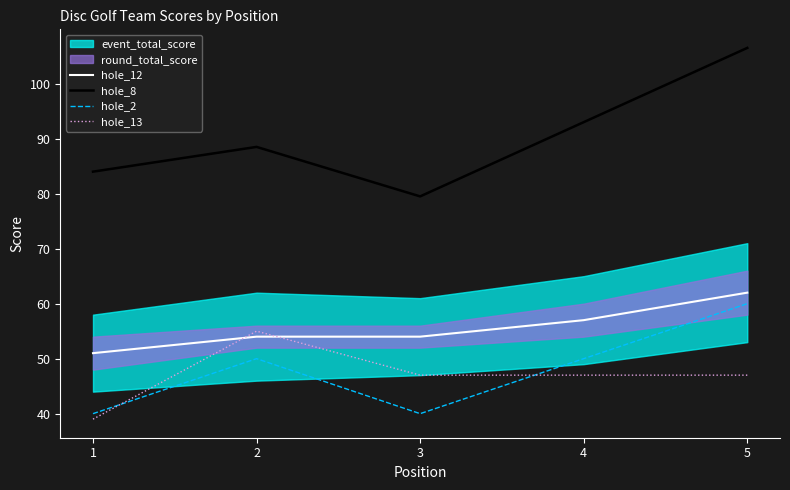

True or false: hole_8 and hole_13 cross at least once.

False